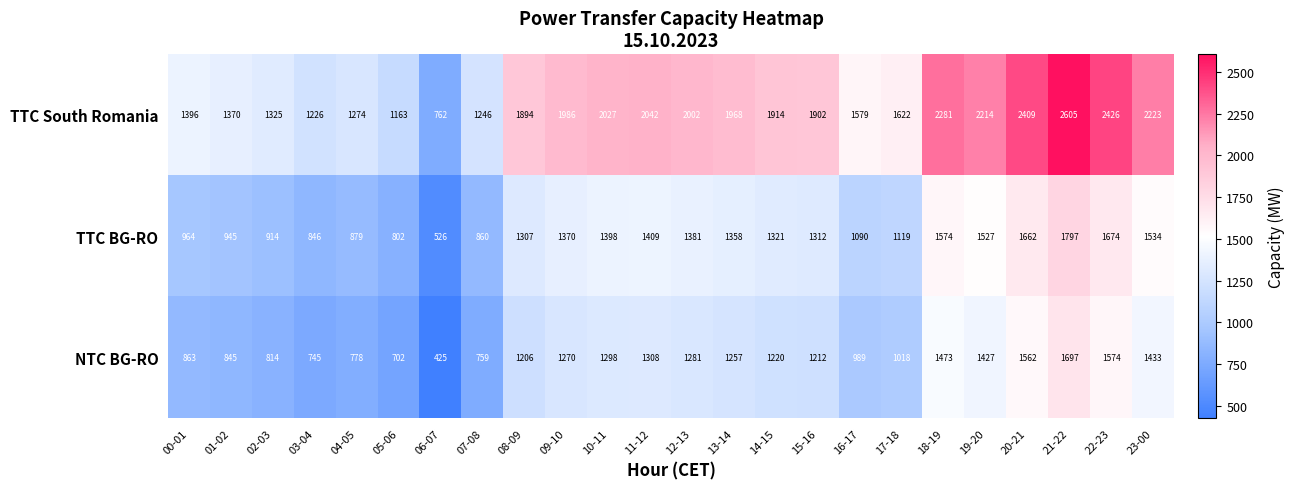

List the series in order of their peak value, lowest first.

NTC BG-RO, TTC BG-RO, TTC South Romania